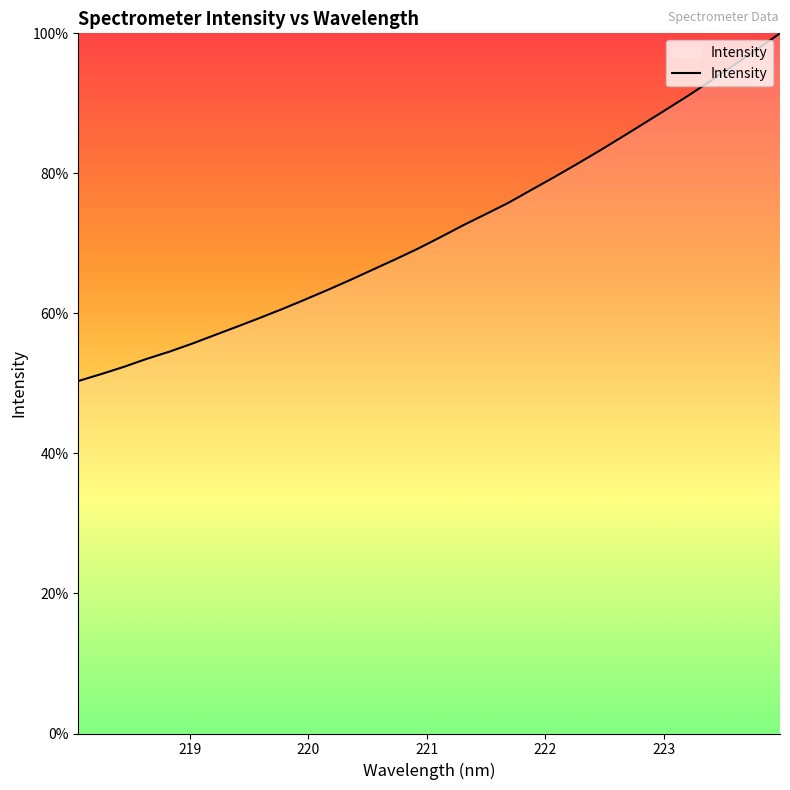

What is the greatest value displayed?

100.0